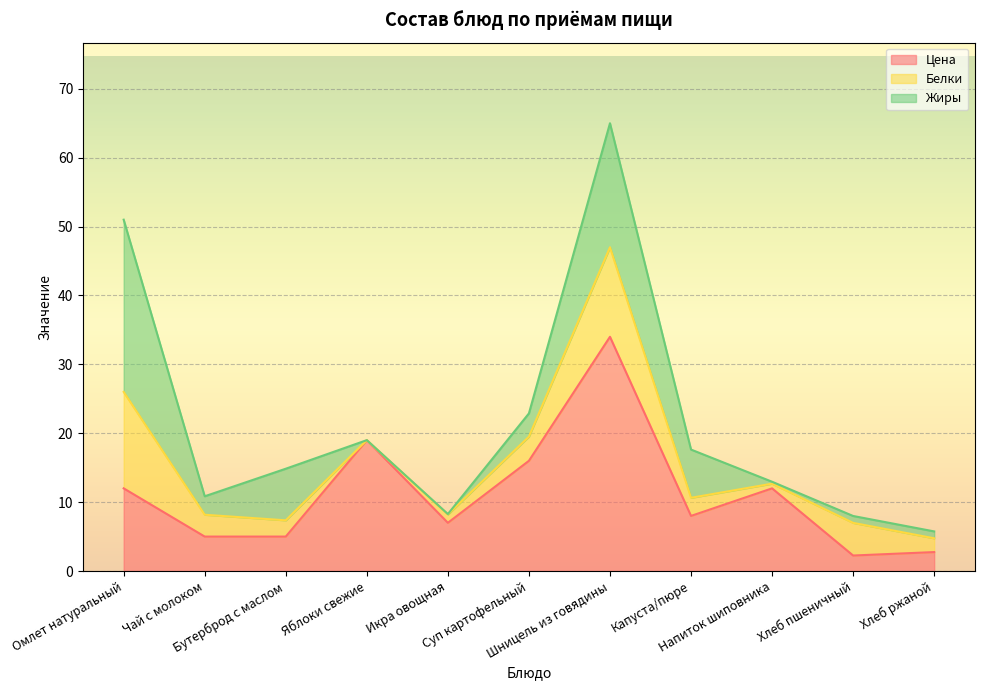

Where does the Белки series first go above 2?

Омлет натуральный